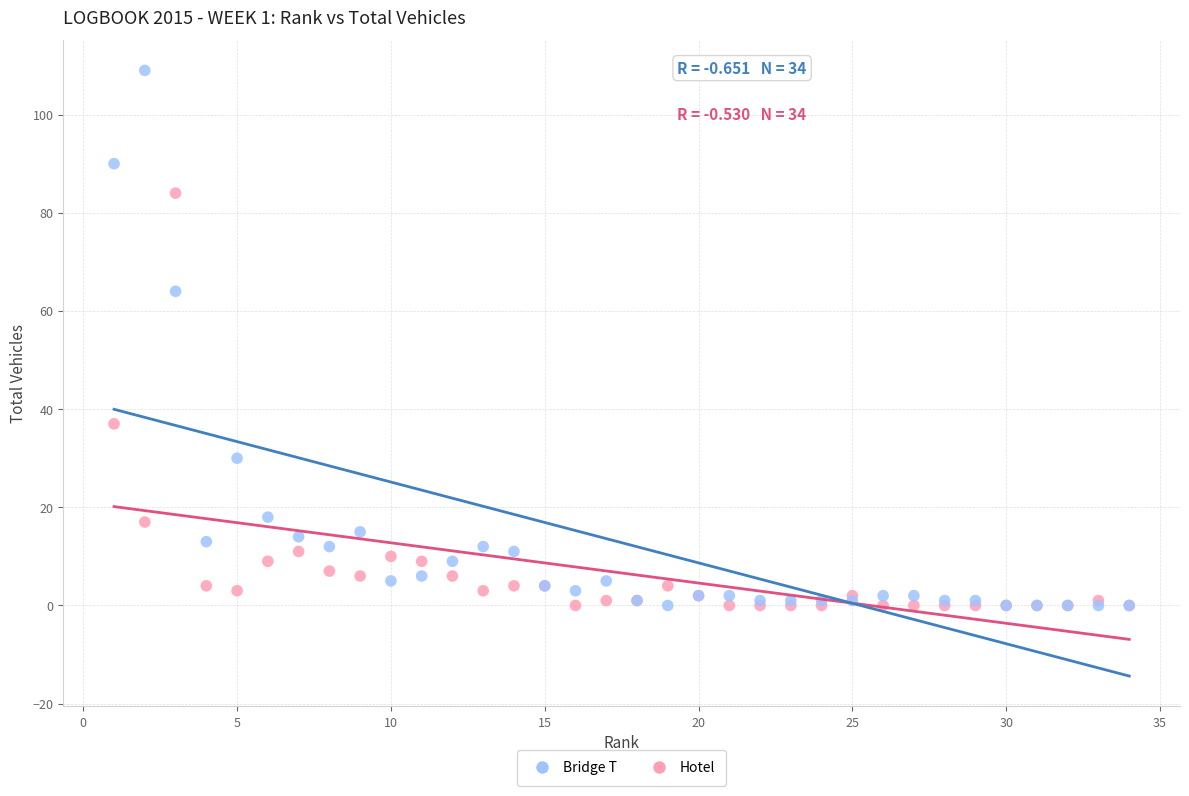

In the Bridge T series, what Y value is closest to 54?

64